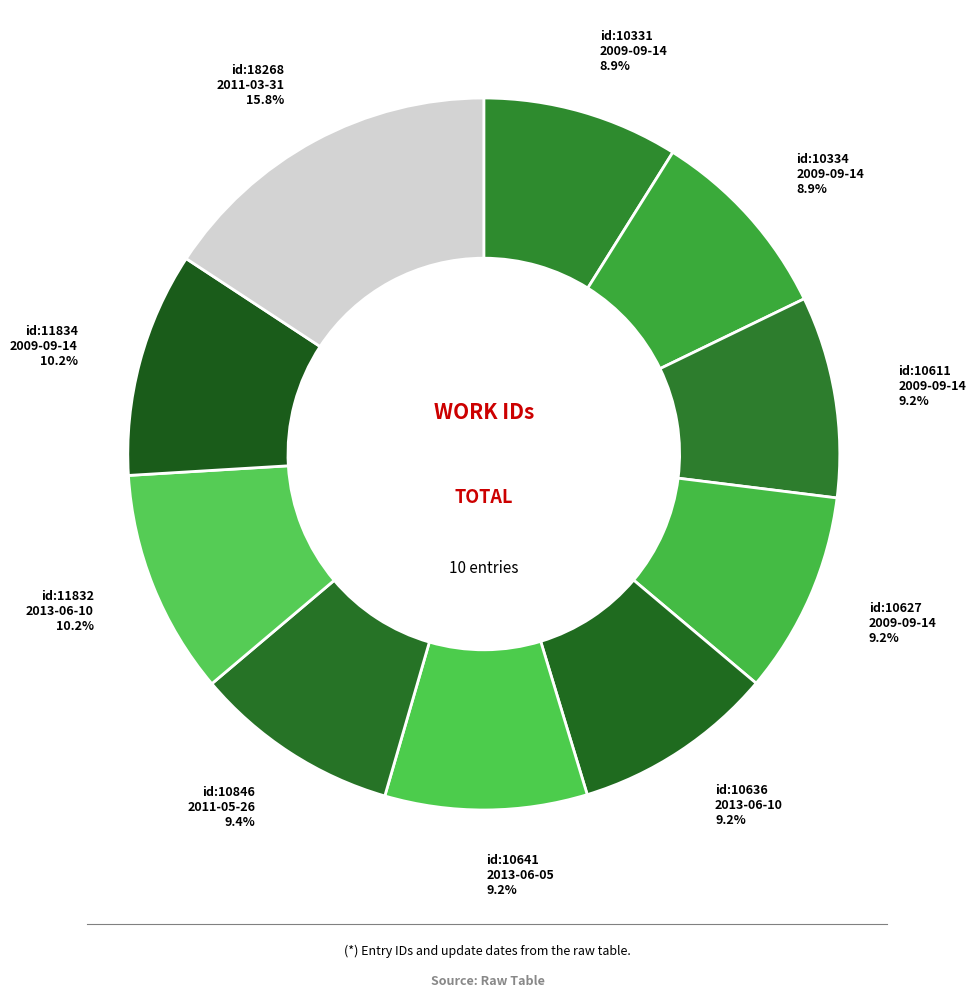

What portion of the pie excludes id:10334 2009-09-14?

91.1%